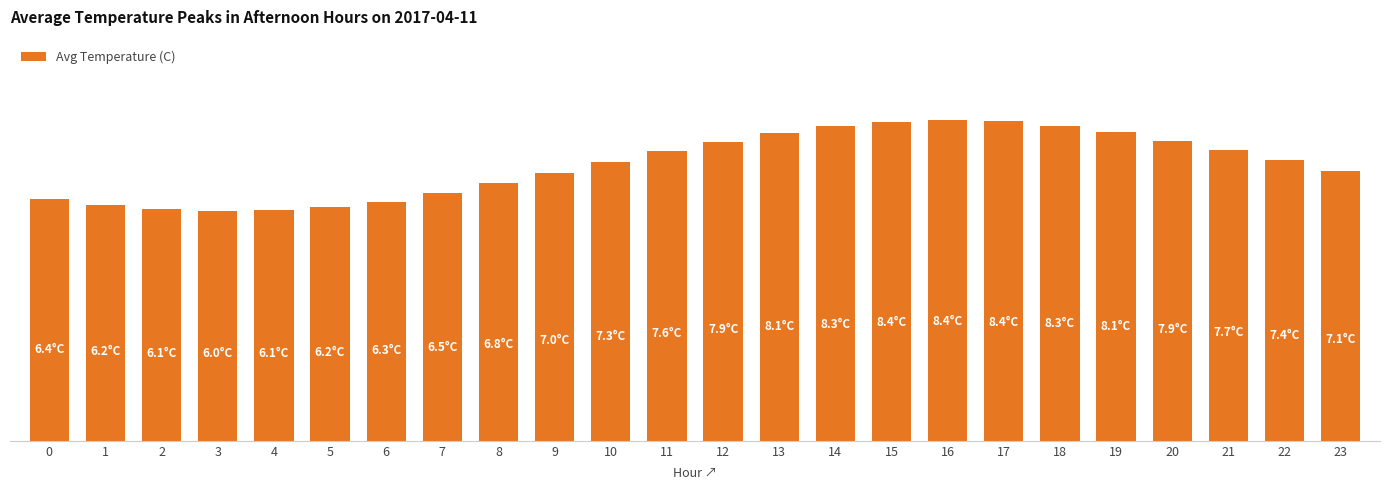

What is the maximum value shown in the chart?

8.4